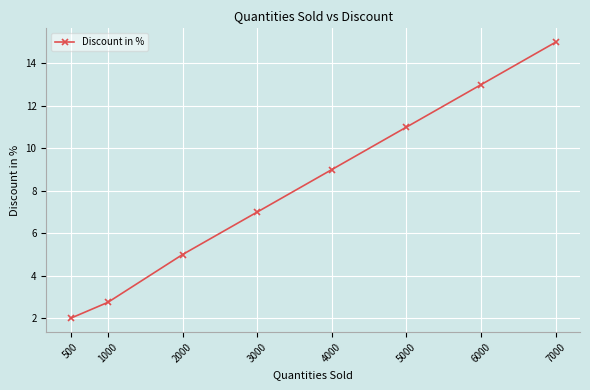

What is the difference between the maximum and minimum values?

13.0